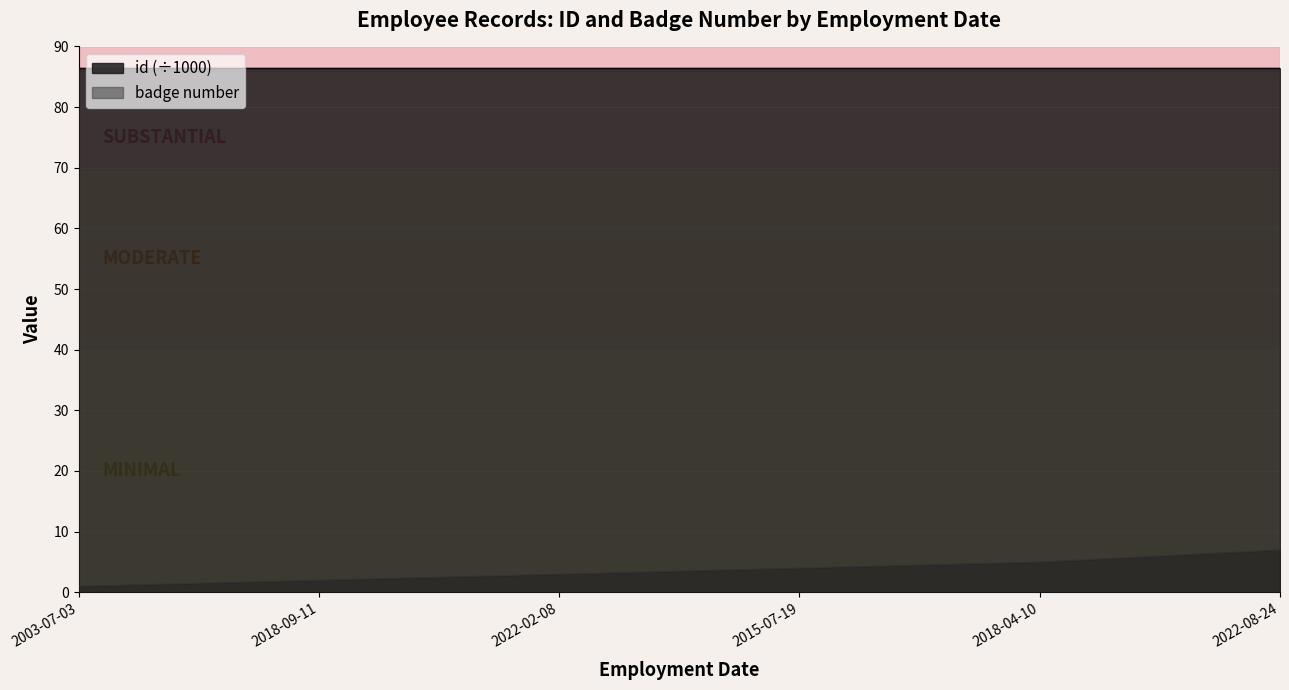

Does the chart display data point markers on the line(s)?

No